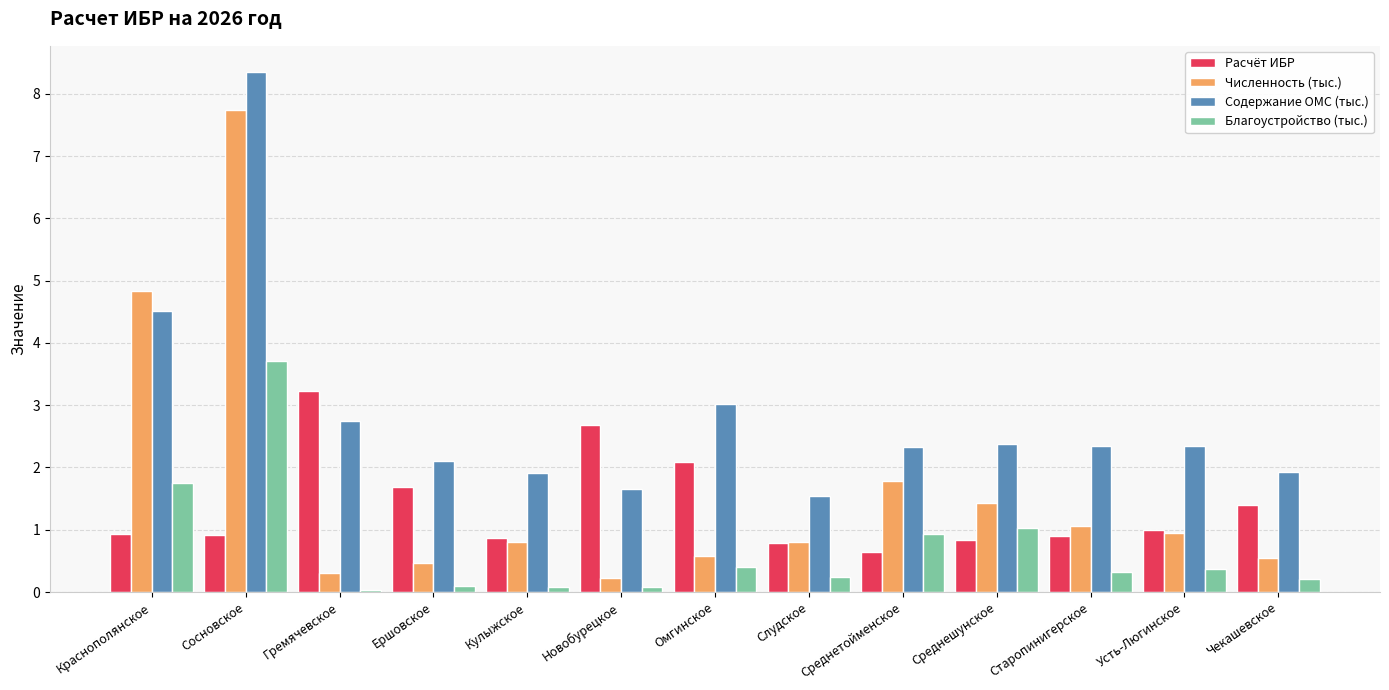

Is it true that Содержание ОМС (тыс.) equals 2.7 at Гремячевское?

True